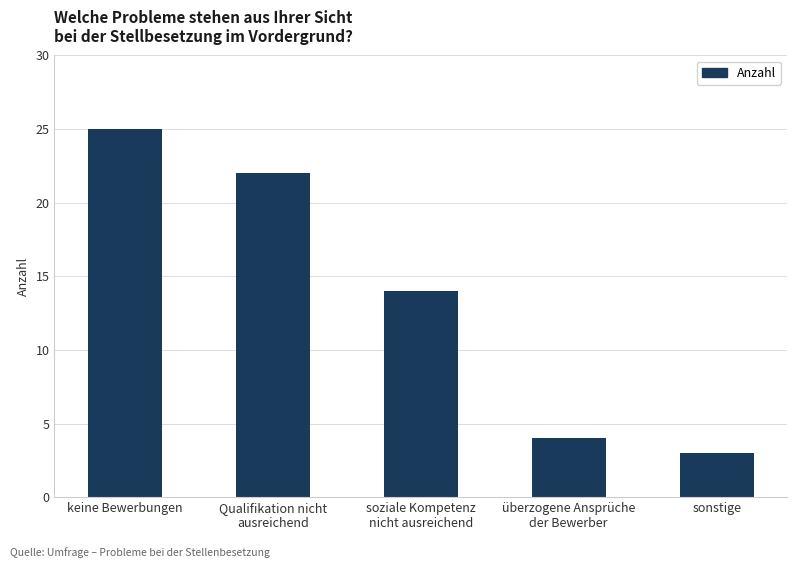

What is the ratio of the value at keine Bewerbungen to the value at sonstige?

8.3